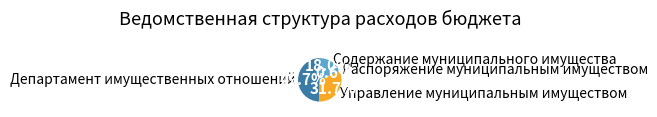

Between Департамент имущественных отношений and Содержание муниципального имущества, which is larger?

Департамент имущественных отношений